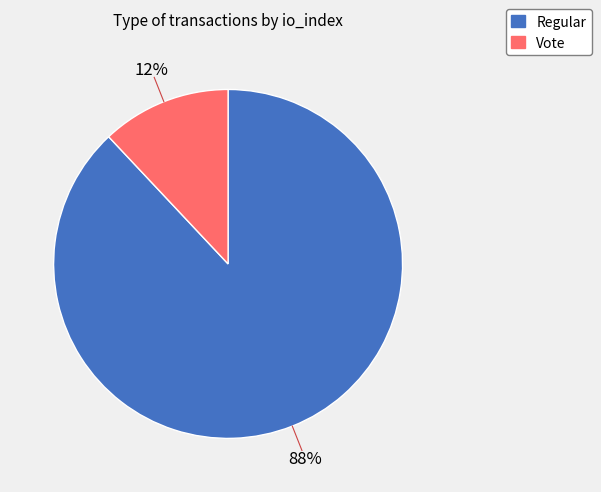

Is there a majority slice in this chart?

Yes